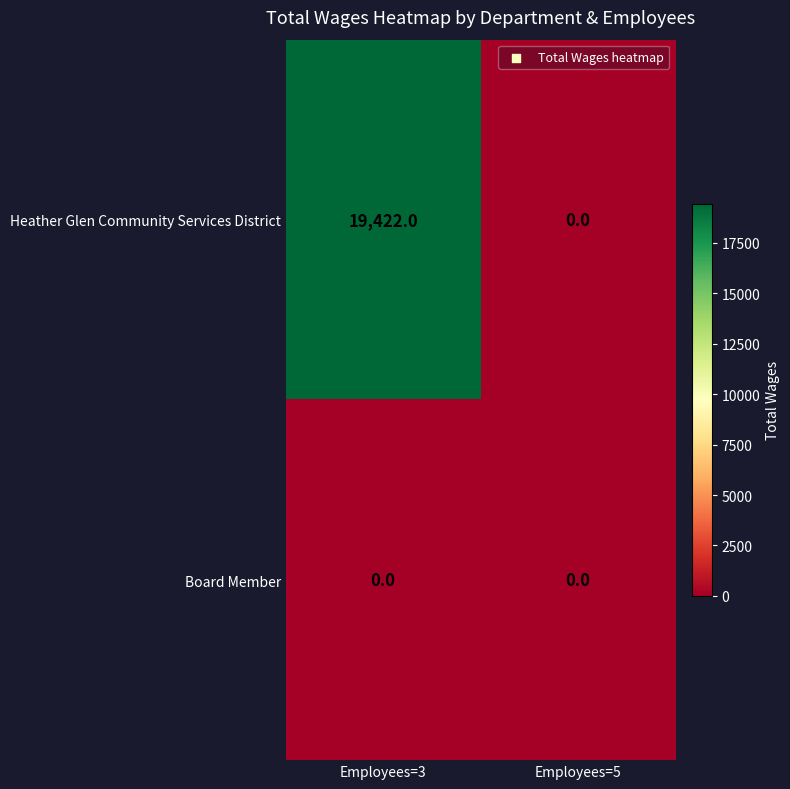

Rank the series by their average value, from highest to lowest.

Heather Glen Community Services District, Board Member